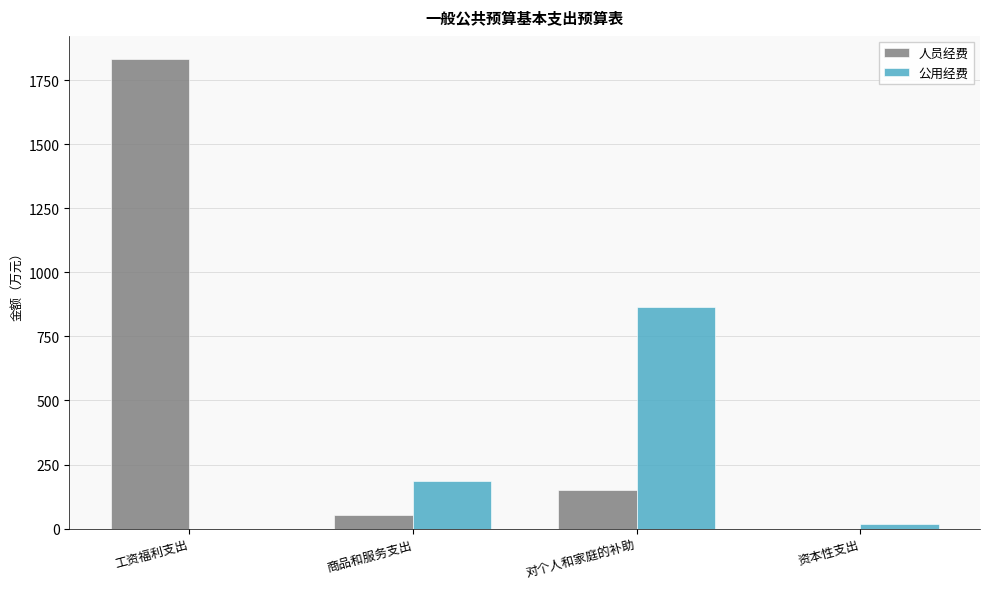

Are the bars grouped side by side (vs. stacked)?

Yes